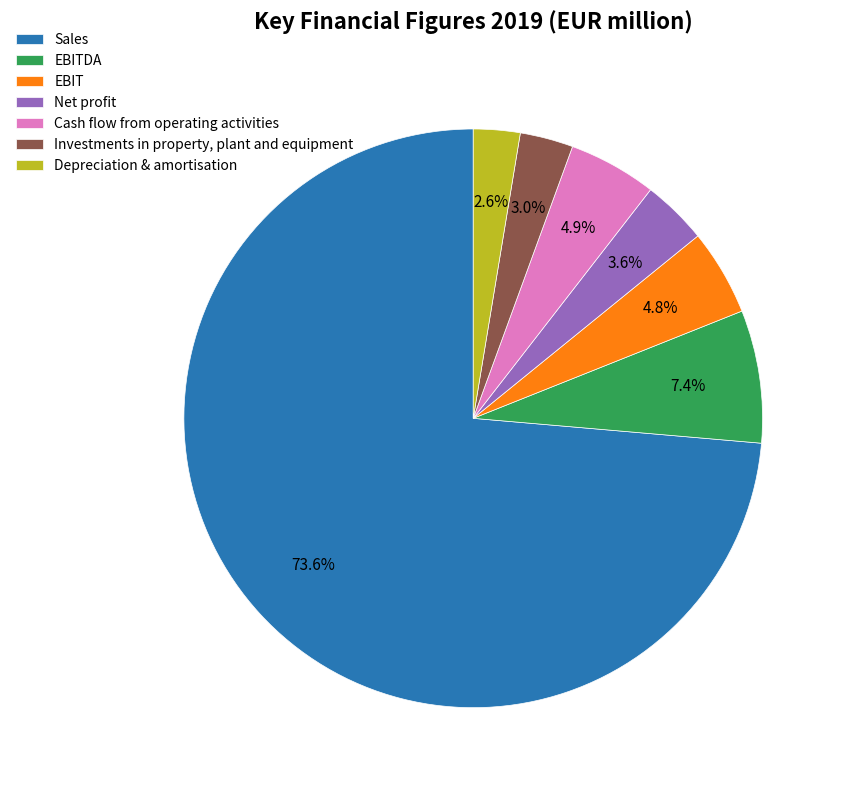

To the nearest percent, what is the difference between the Sales and Depreciation & amortisation slice percentages?

71%